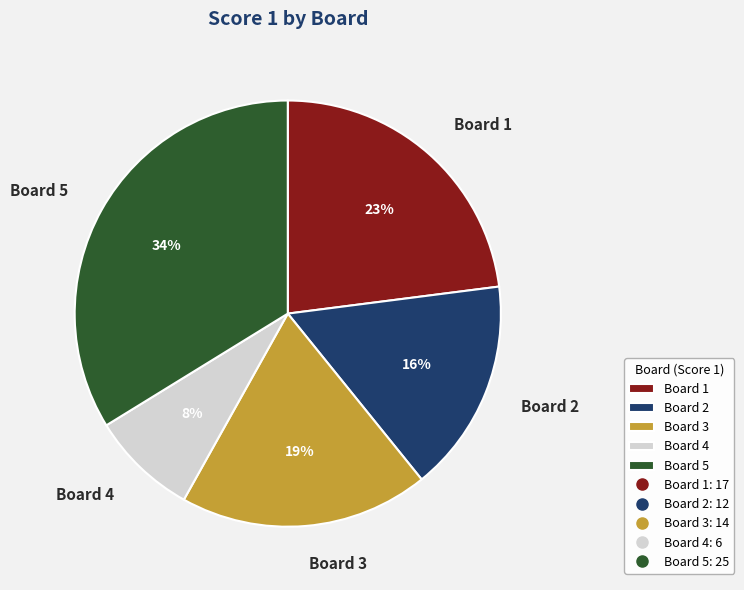

Which slice is the largest?

Board 5